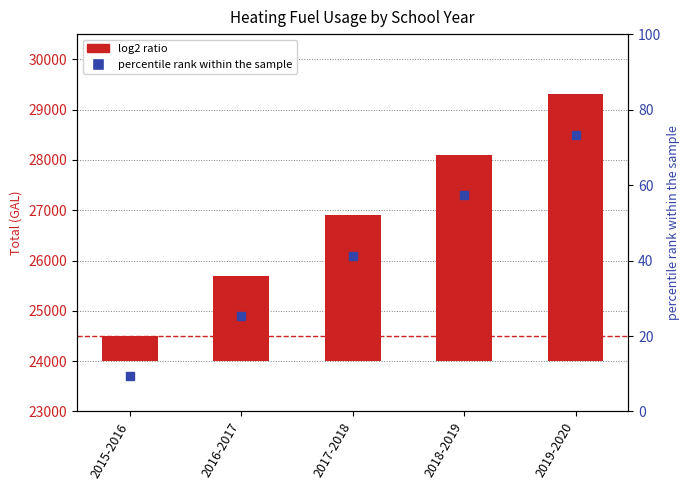

Which label corresponds to the largest value in the chart?

2019-2020